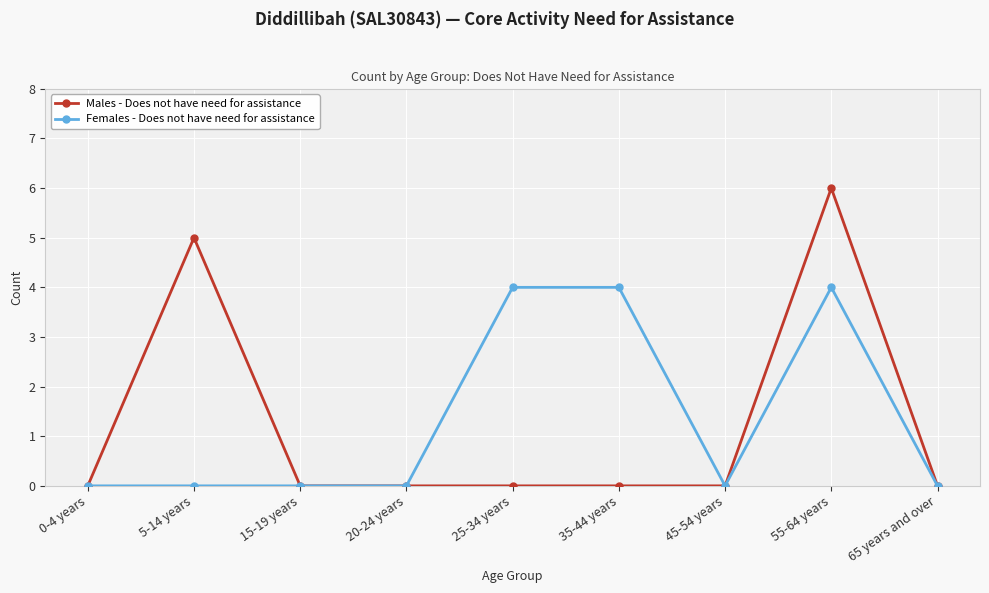

List the series in order of their peak value, lowest first.

Females - Does not have need for assistance, Males - Does not have need for assistance